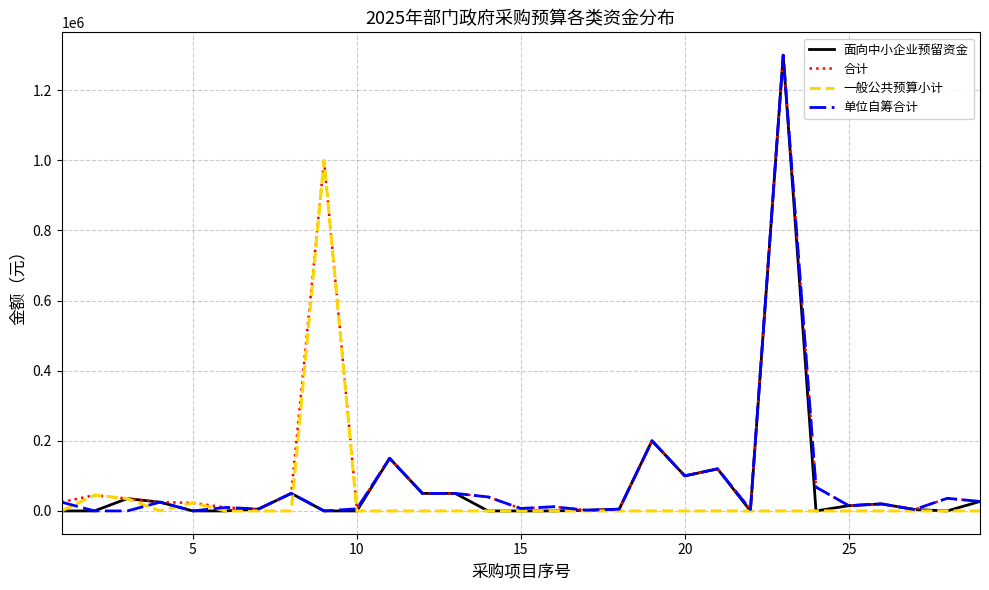

What is the greatest value displayed?

1300000.0